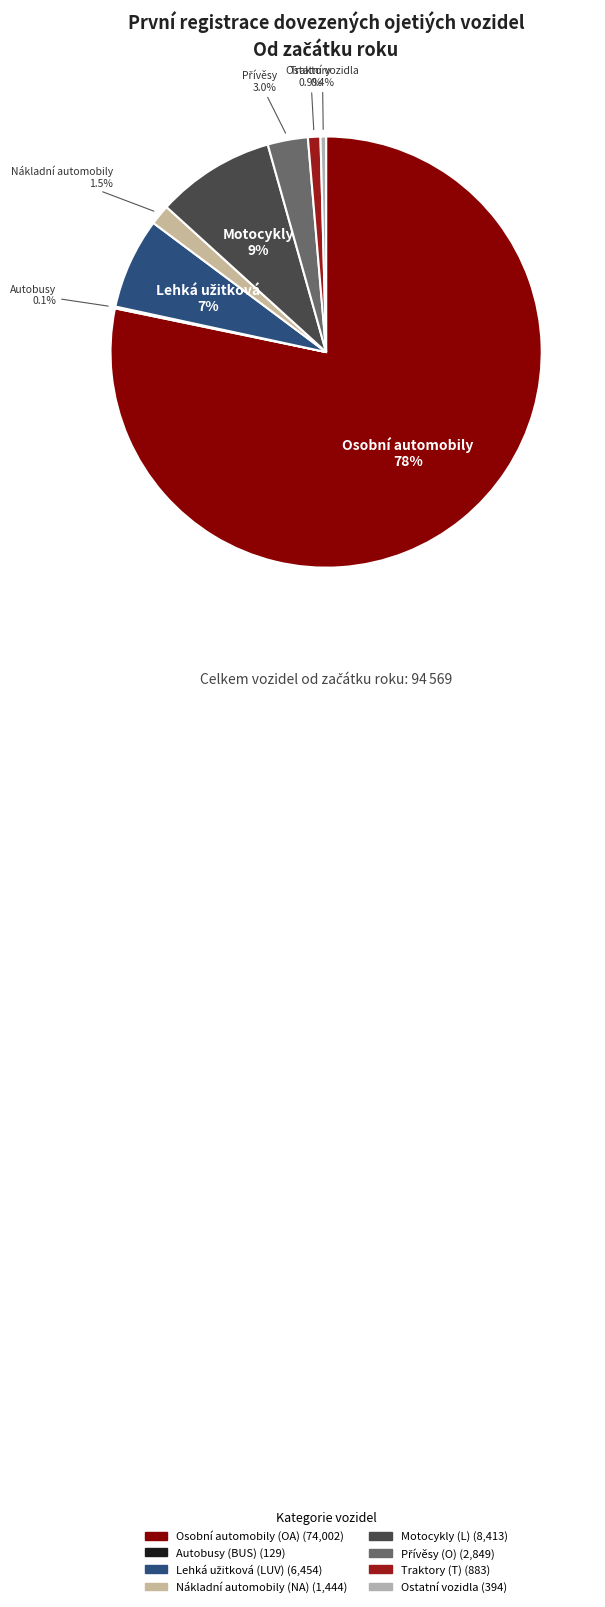

To the nearest percent, what portion does Motocykly (L) represent?

9%